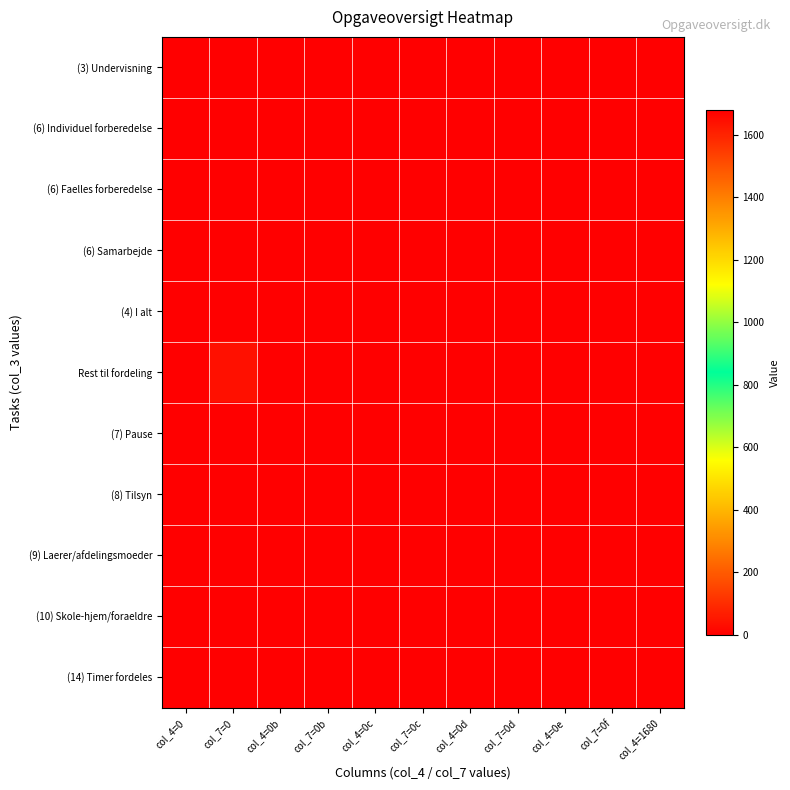

Which label corresponds to the largest value in the chart?

col_4=0